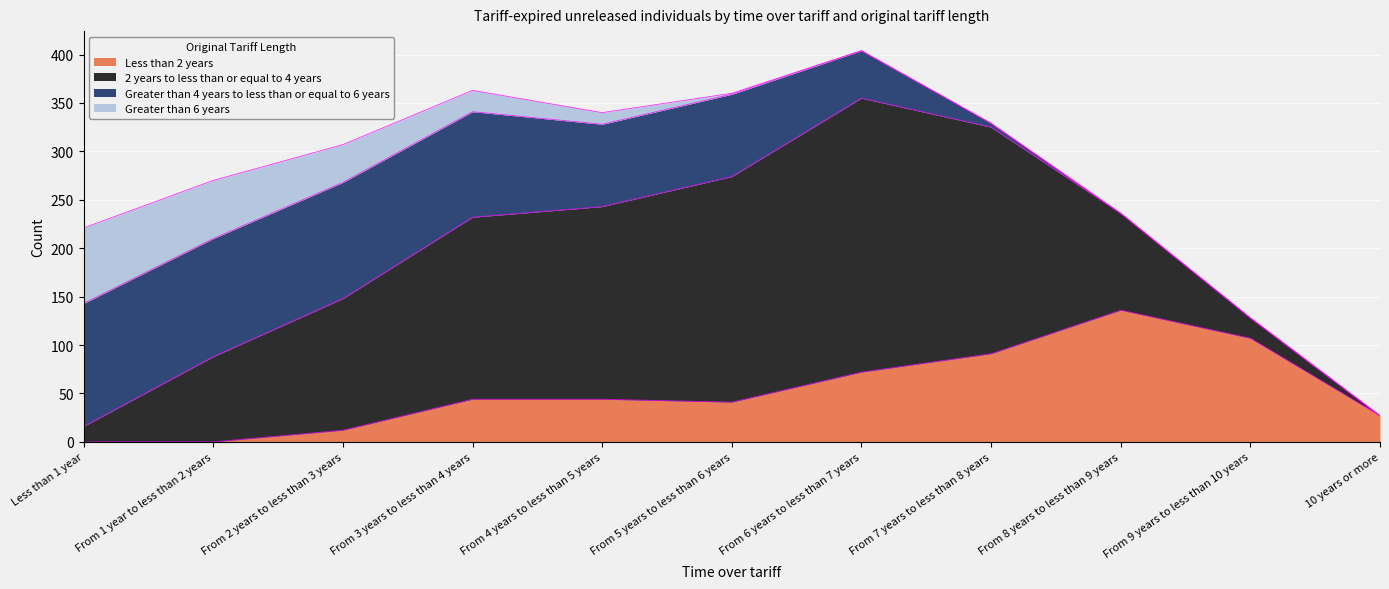

What is the average value of the 2 years to less than or equal to 4 years series?

136